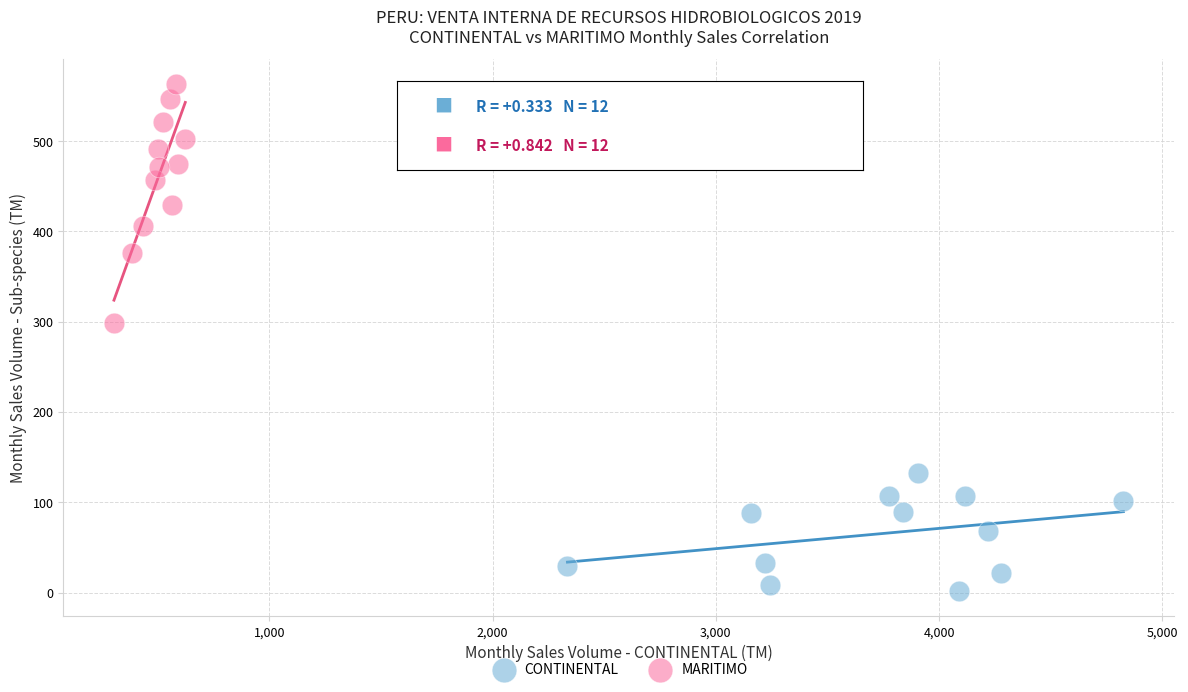

Which series reaches the maximum Y coordinate?

MARITIMO